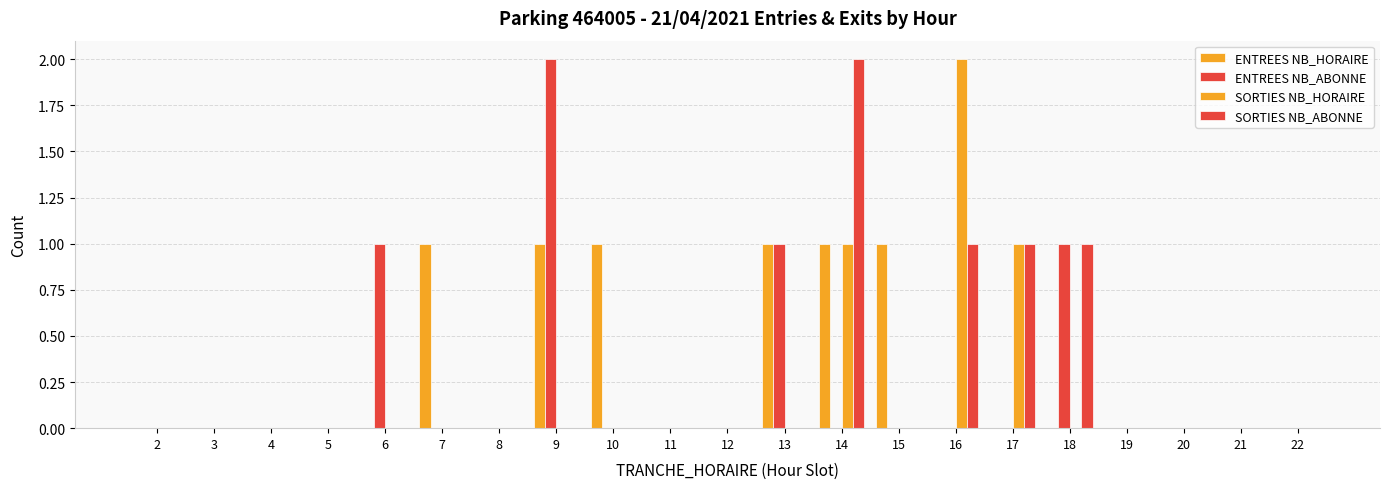

Count the number of data series in this chart.

4